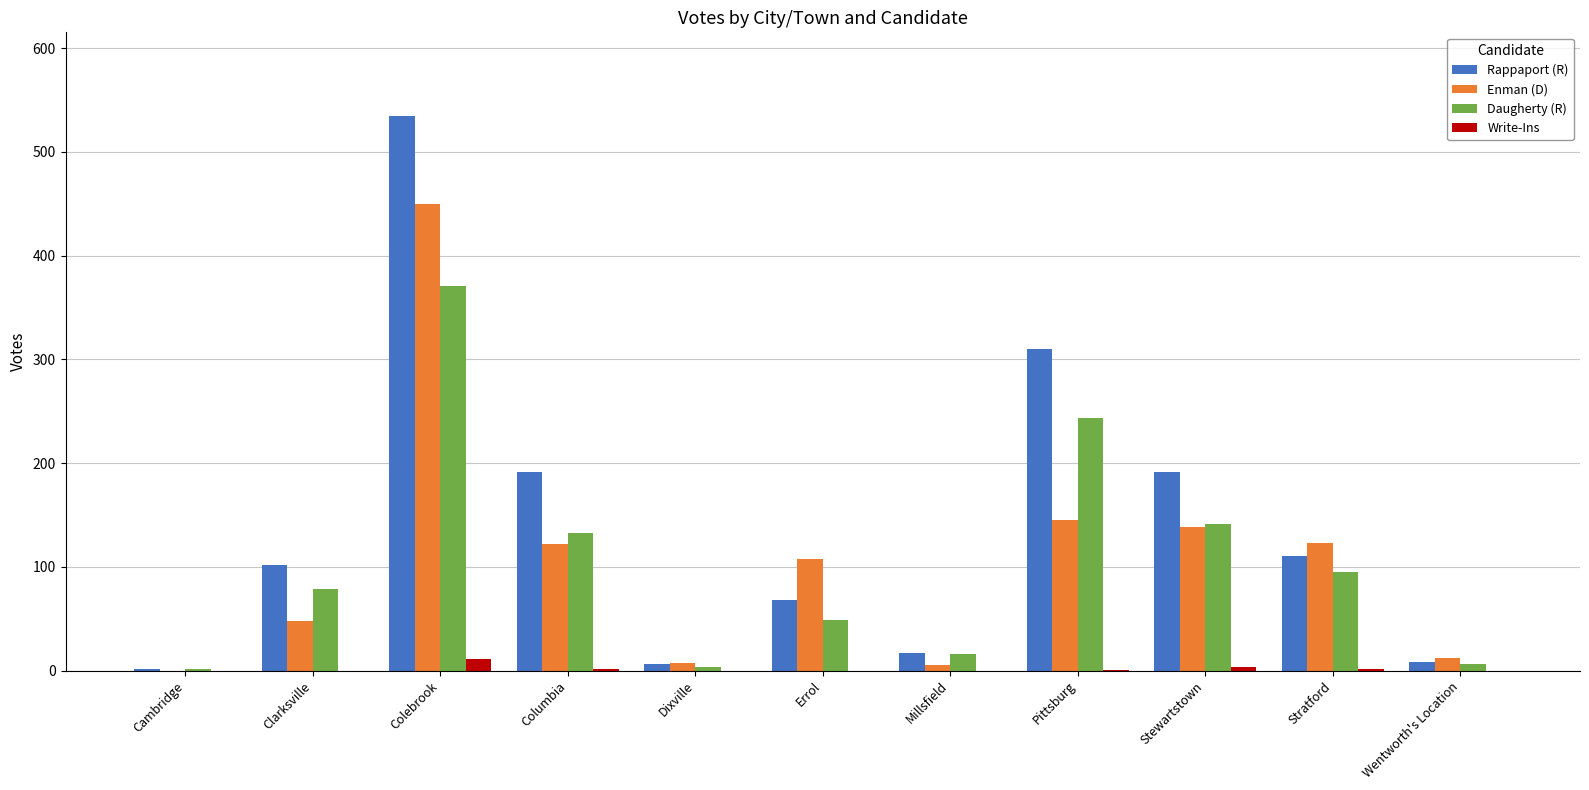

Is the value of Daugherty (R) at Dixville greater than the value of Enman (D) at Clarksville?

No